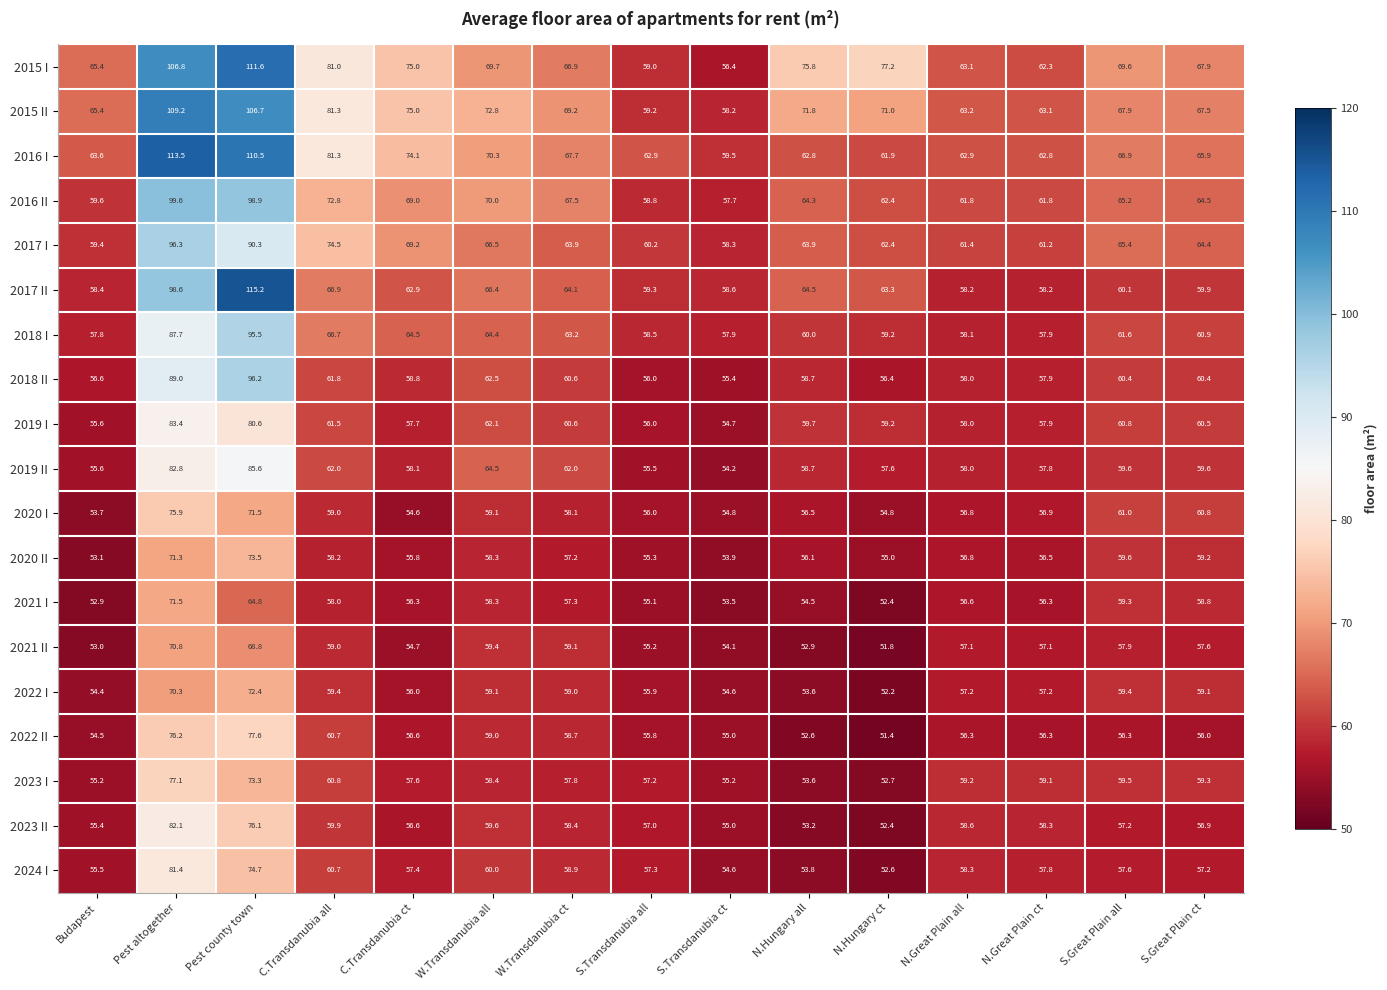

At which category does the chart reach its peak across all series?

Pest county town